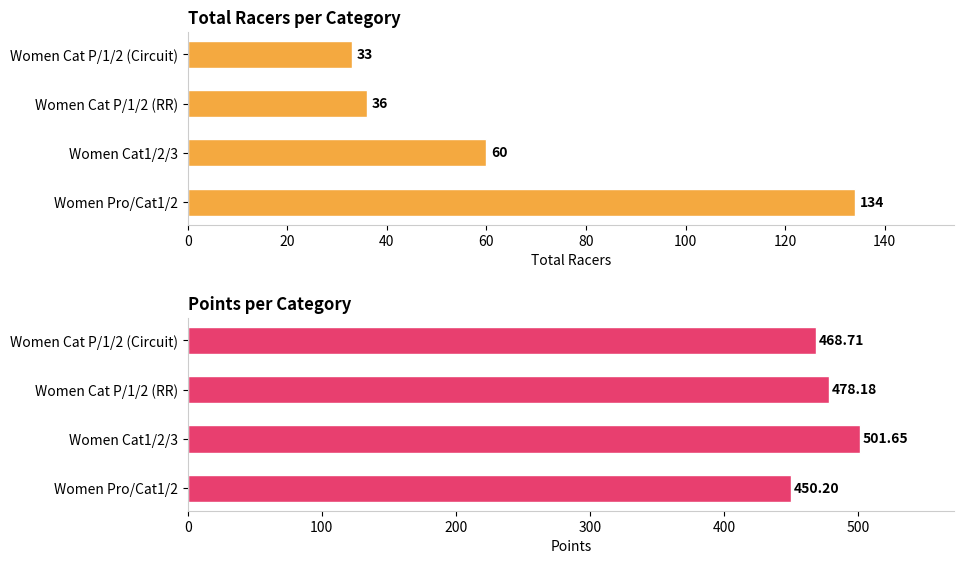

Reading left to right, what are all the values shown in this chart?

Total Racers: 0=134.0	20=60.0	40=36.0	60=33.0
Points: 0=450.2	20=501.7	40=478.2	60=468.7